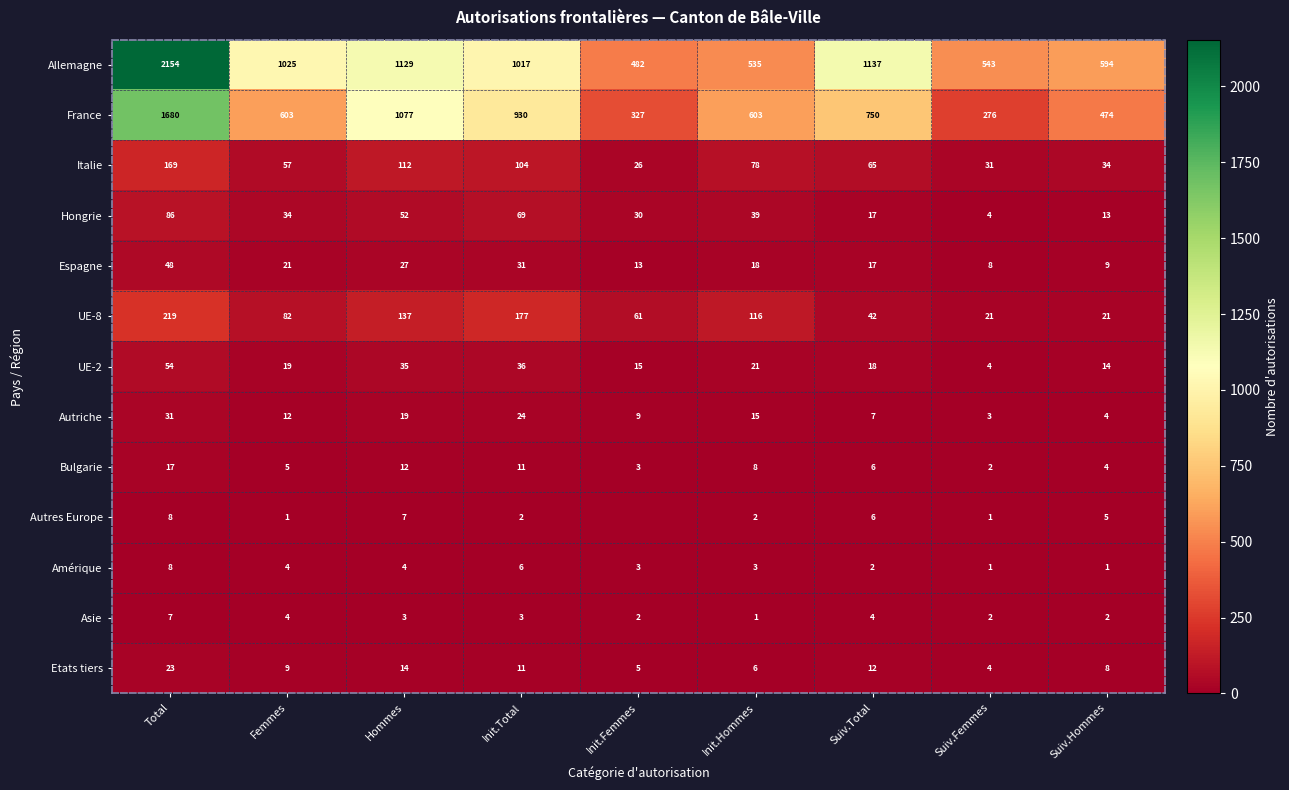

What is the spread (max minus min) of values at Init.Femmes?

482